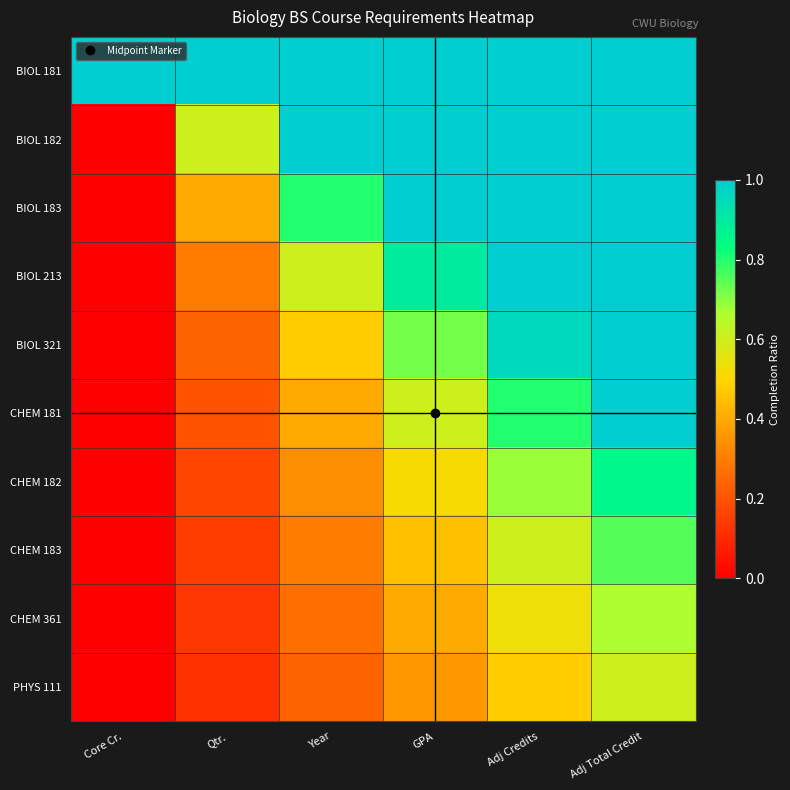

Which label corresponds to the largest value in the chart?

Core Cr.